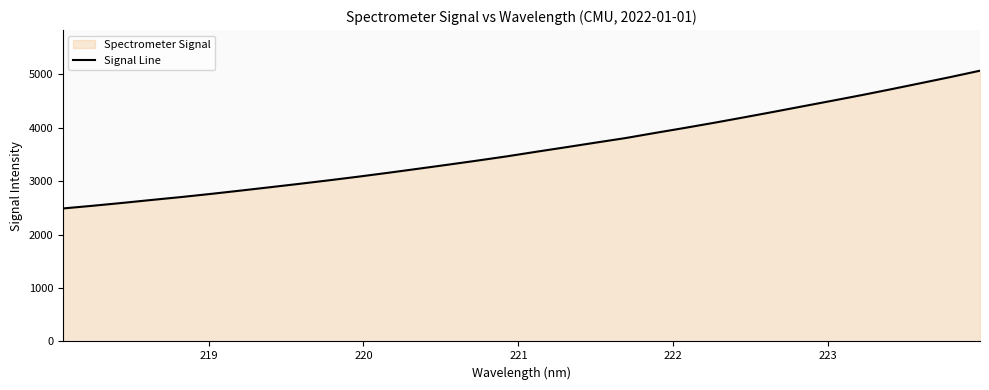

What is the maximum value shown in the chart?

5067.9